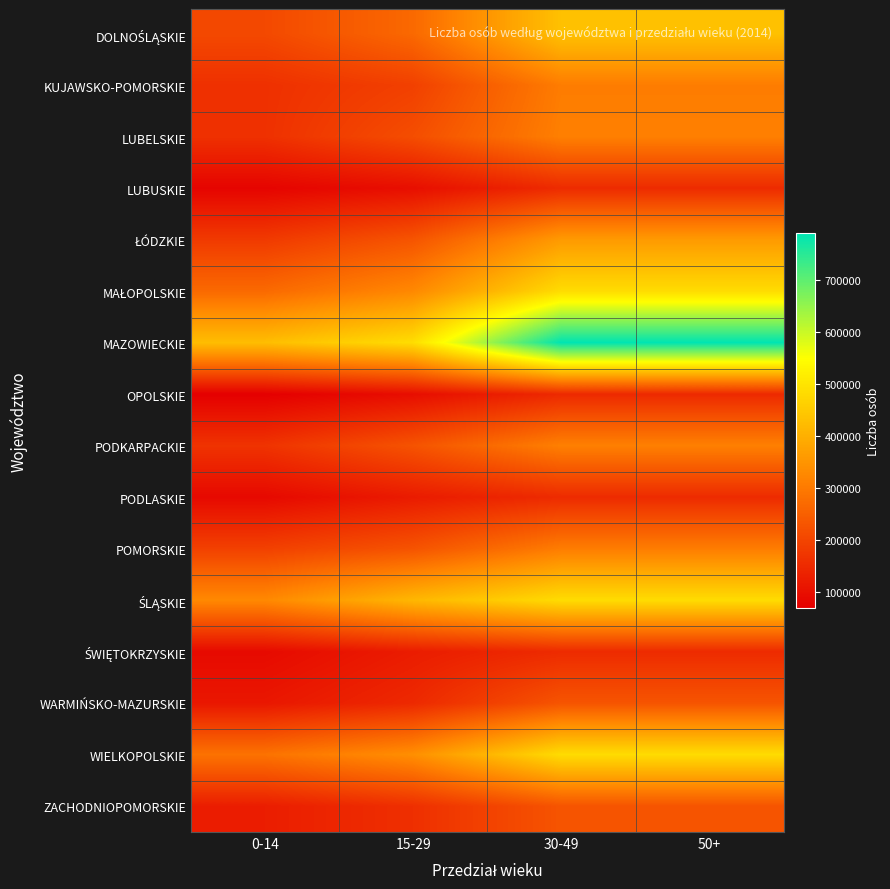

At which category is the sum across all series the highest?

30-49